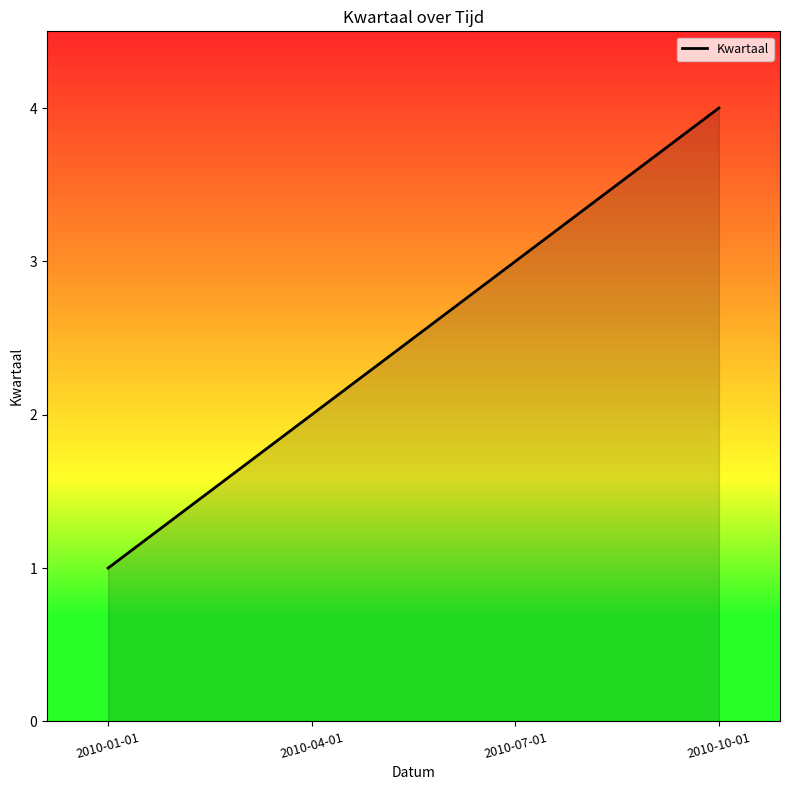

Where is the data nearest to the value 2?

2010-04-01